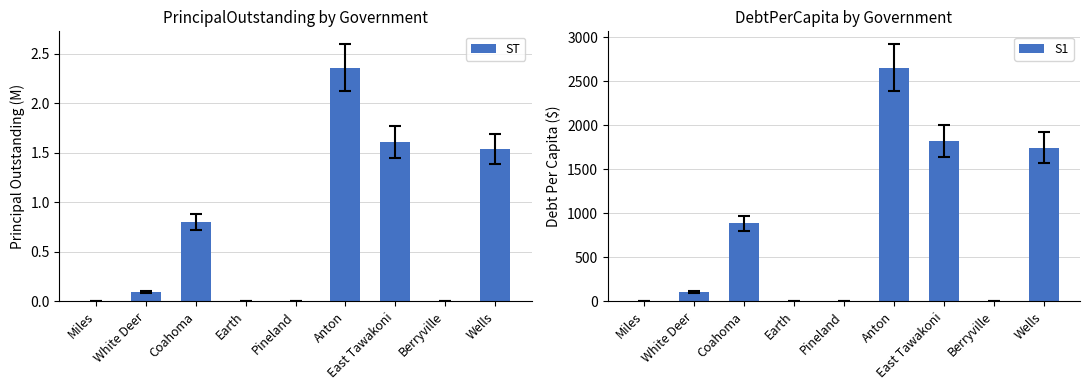

Does the chart contain stacked bars?

No